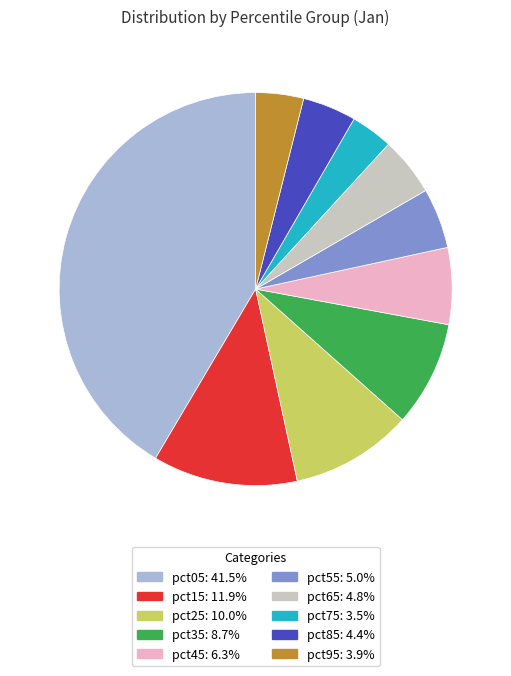

Which slice is the largest?

pct05